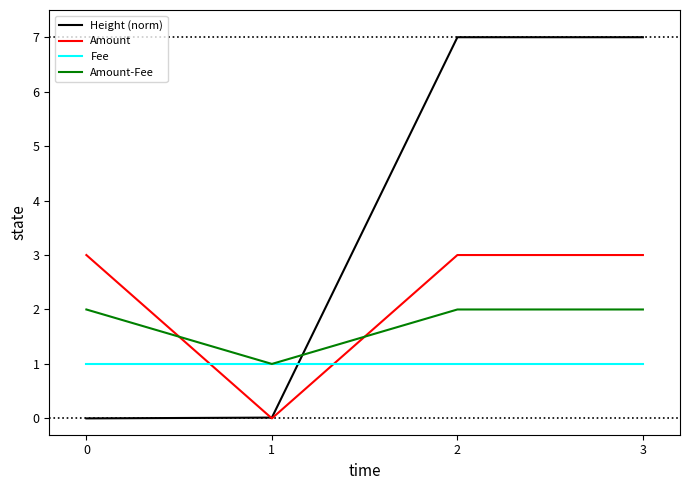

Which series has the largest total across all categories?

Height (norm)